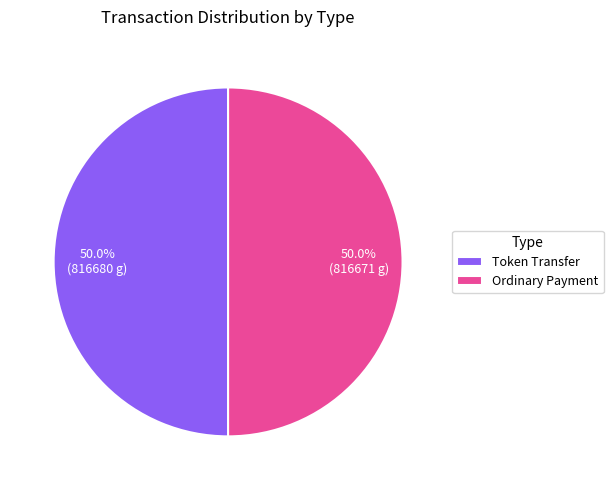

What is the total percentage of Ordinary Payment and Token Transfer?

100.0%